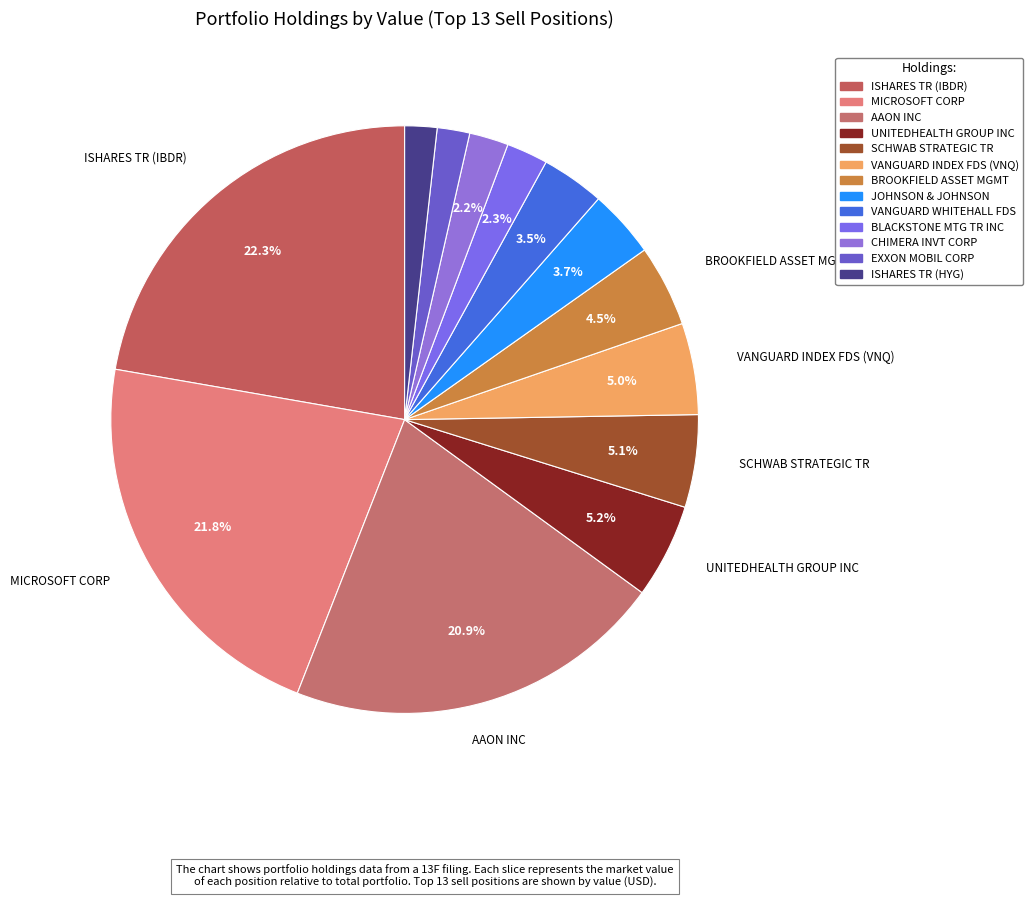

To the nearest percent, what is the combined percentage of CHIMERA INVT CORP and VANGUARD INDEX FDS (VNQ)?

7%